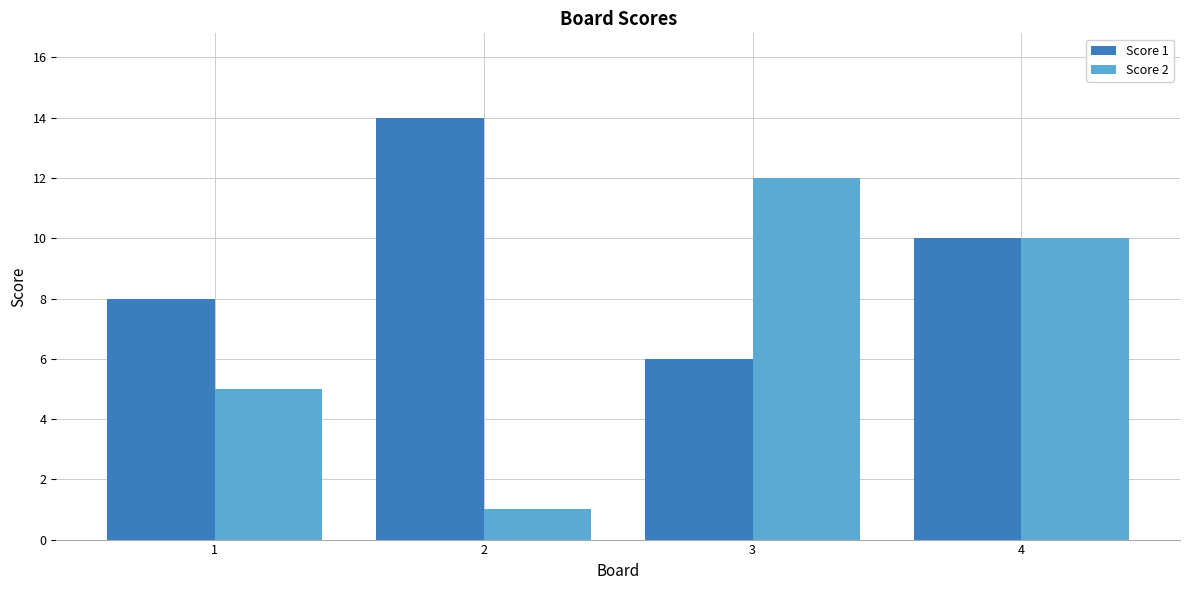

Reading right to left, extract all data points from this chart.

Score 1: 10	6	14	8
Score 2: 10	12	1	5